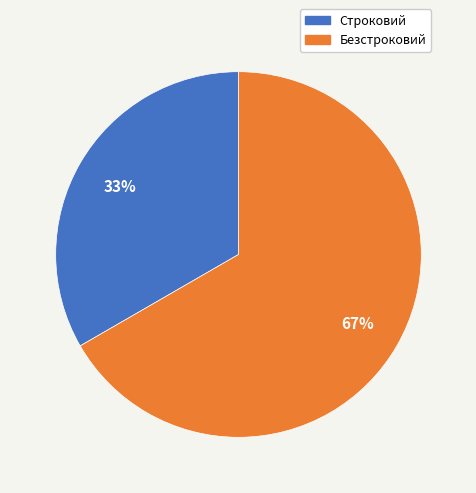

True or false: Безстроковий accounts for 75% of the total.

False